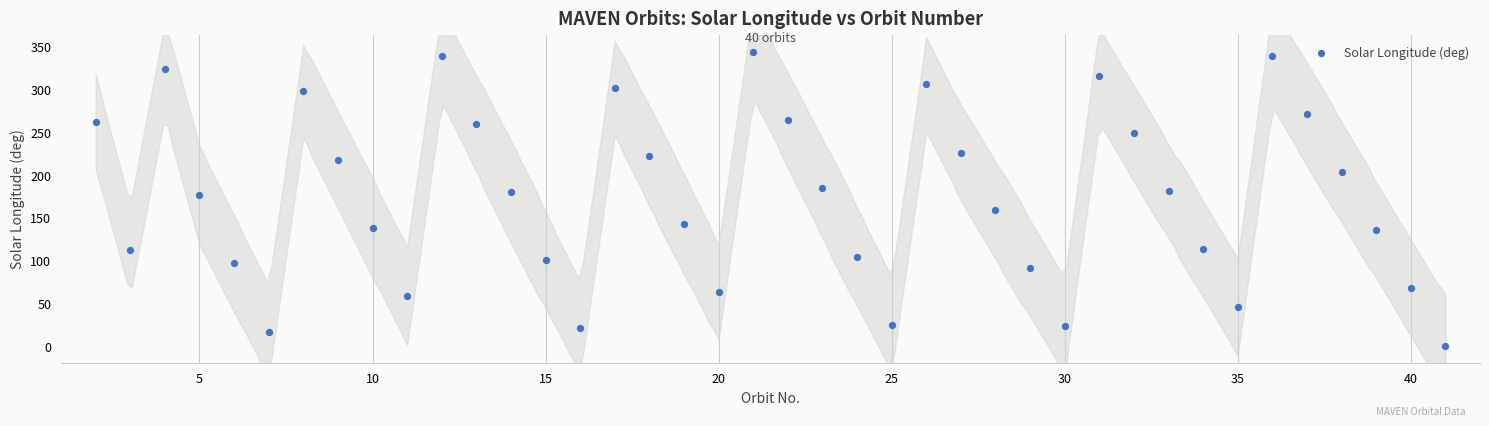

What is the range of X values (max minus min)?

39.0